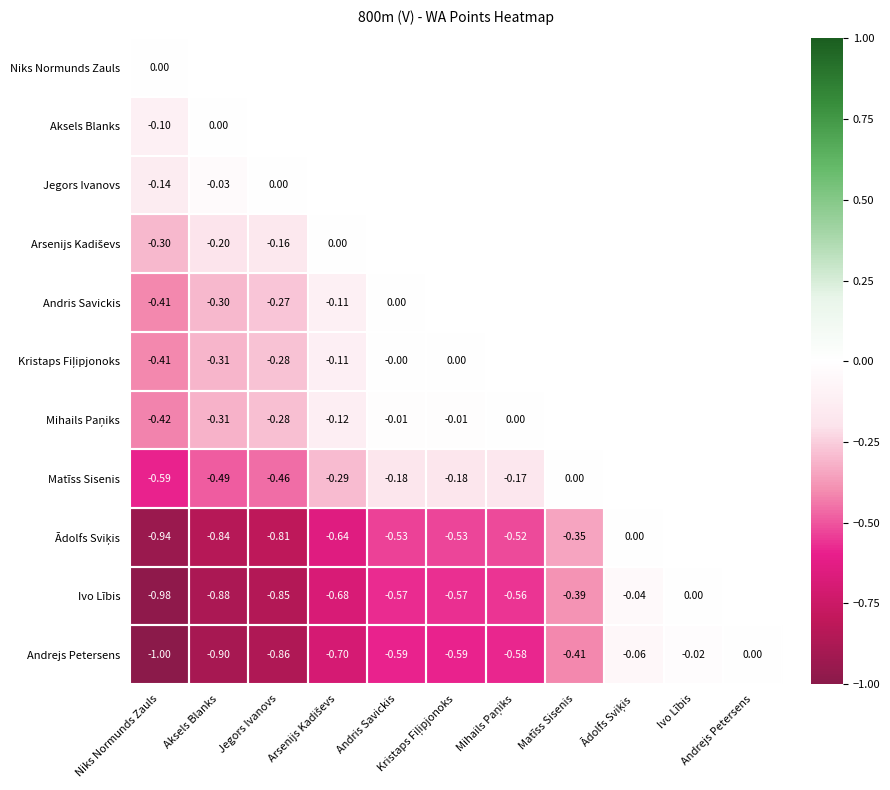

Which series has the largest range (max minus min)?

Andrejs Petersens